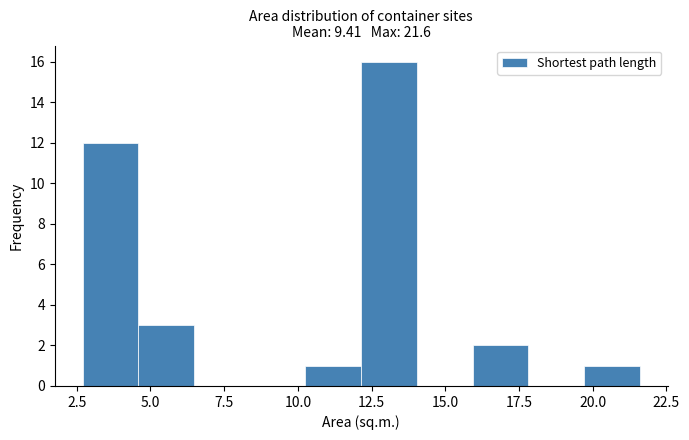

Read against the x-axis, roughly where is the centre of the tallest bar?

13.0